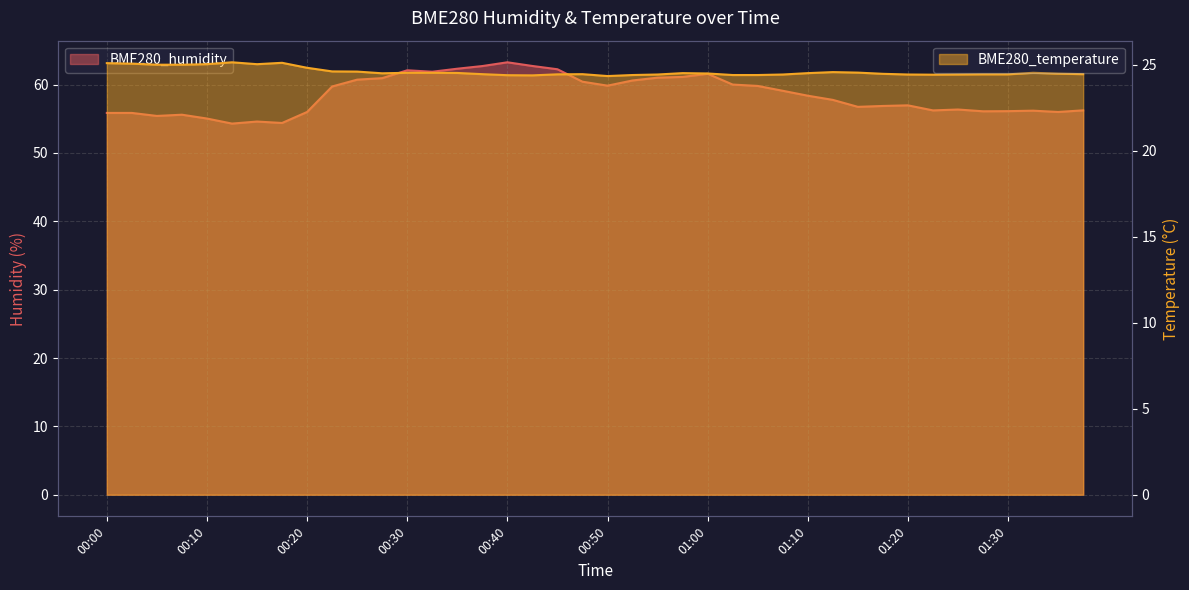

What is the sum of all BME280_humidity values?

2339.3